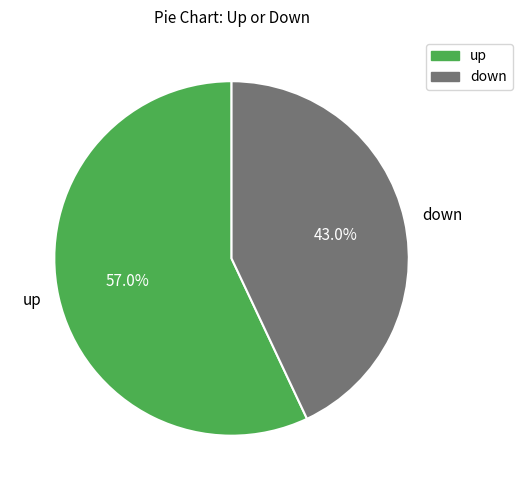

What portion of the pie excludes down?

57.0%